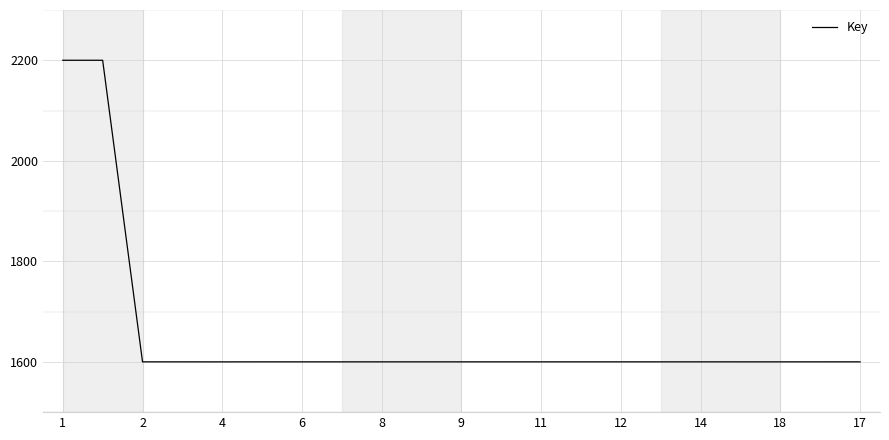

What is the minimum value shown in the chart?

1600.0